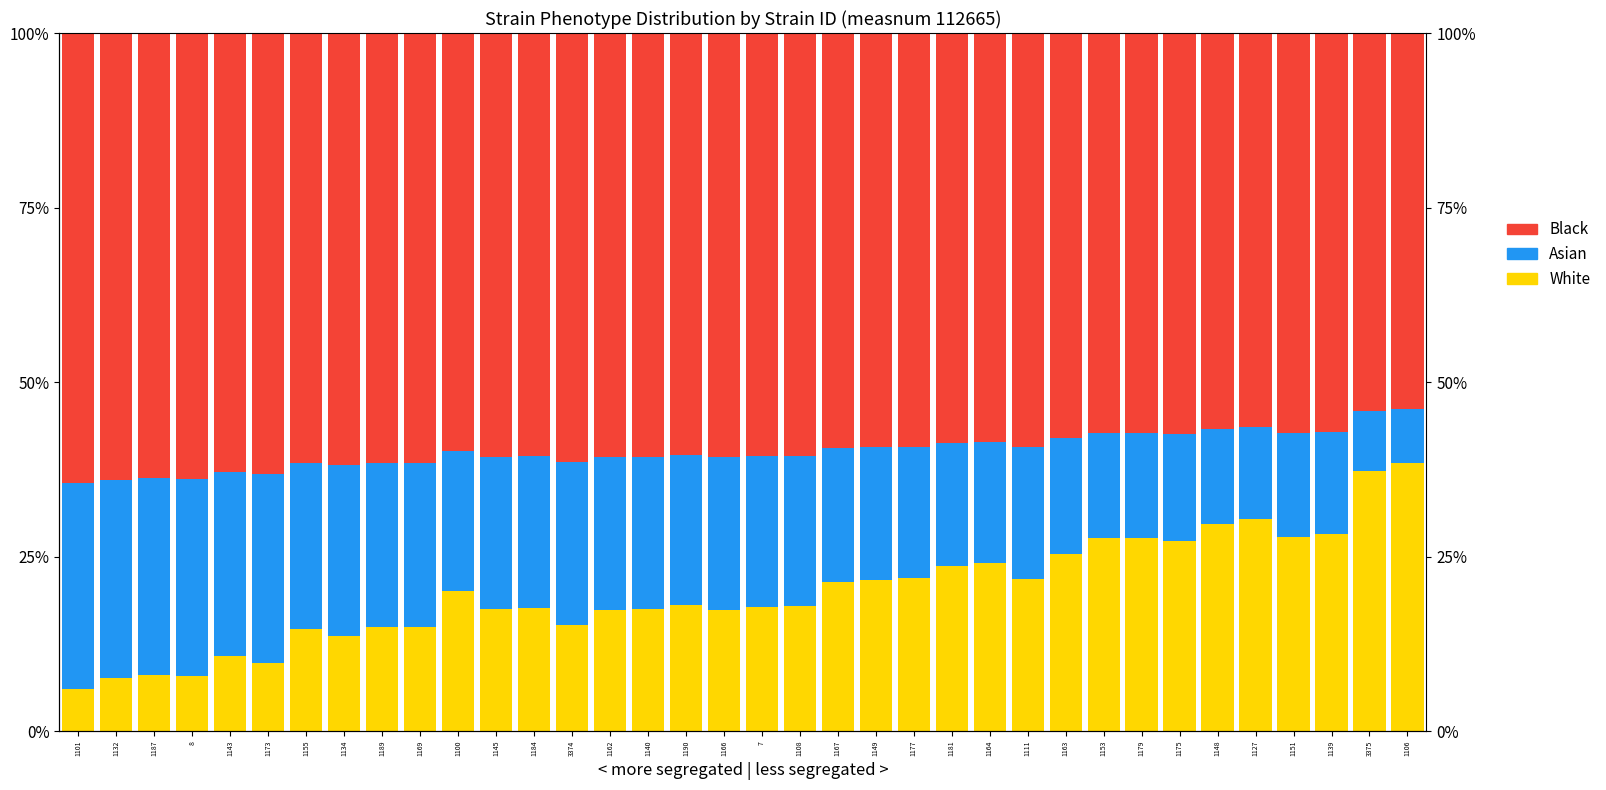

What value does the Asian series have at 1143?

26.3